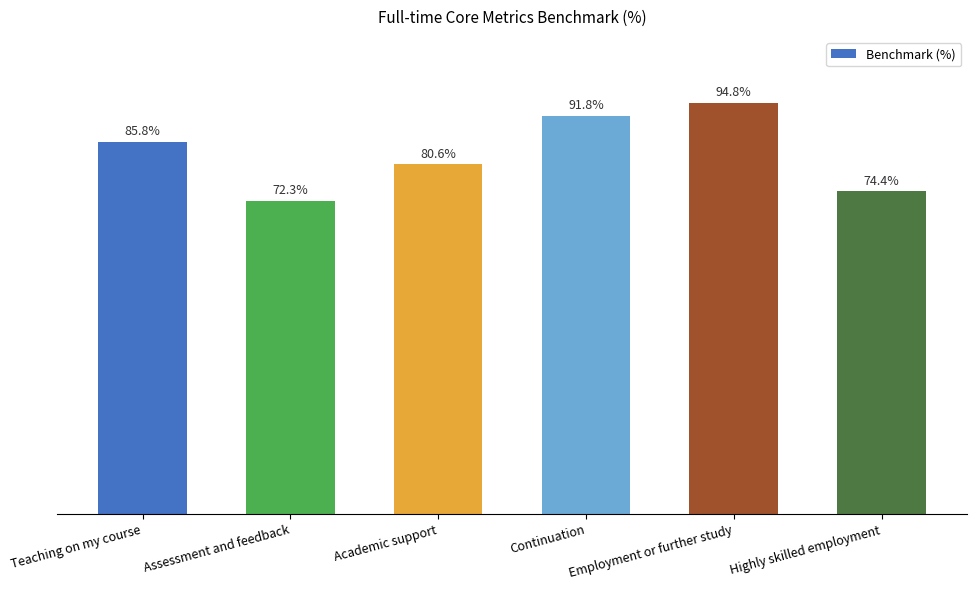

Rank the categories by value from highest to lowest.

Employment or further study, Continuation, Teaching on my course, Academic support, Highly skilled employment, Assessment and feedback